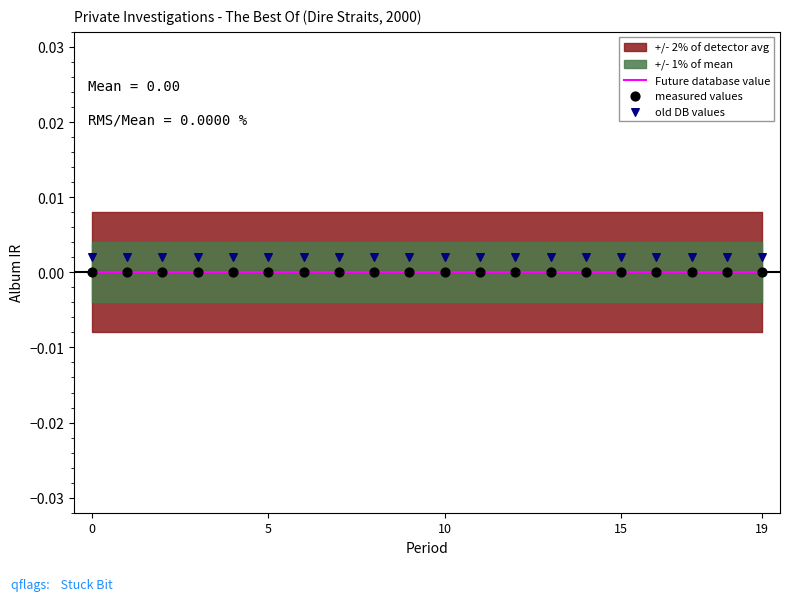

Which series reaches the minimum Y coordinate?

Future database value